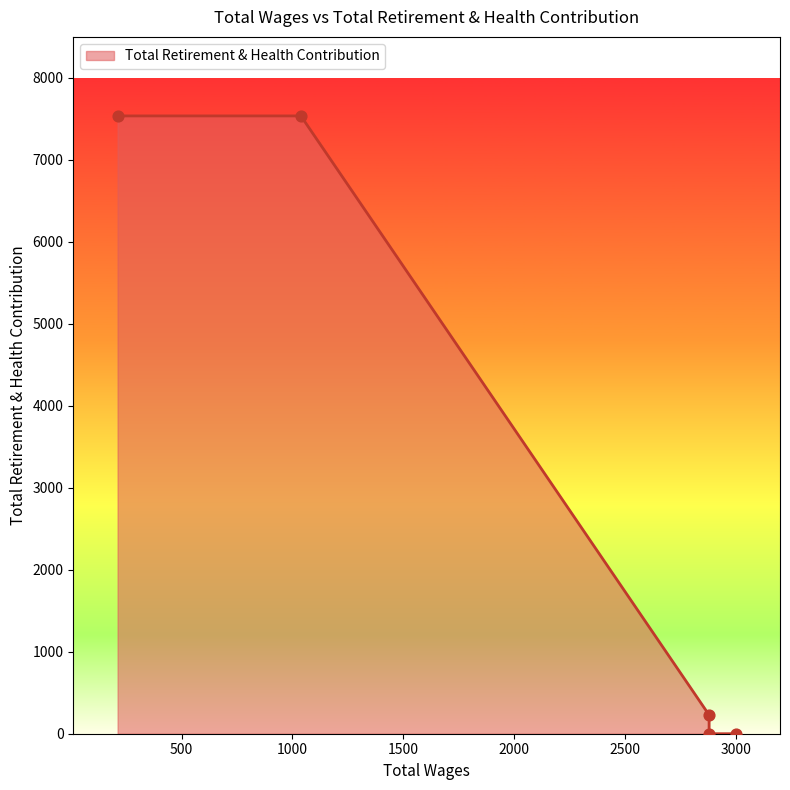

What is the change in value from 3000.0 to 2880.0?

+229